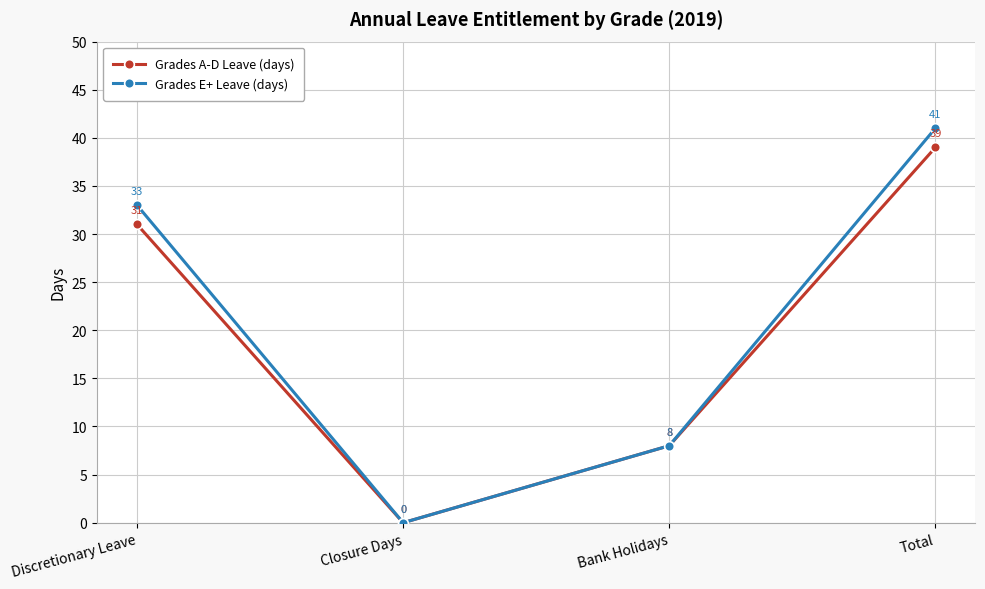

How many categories are shown in the chart?

4